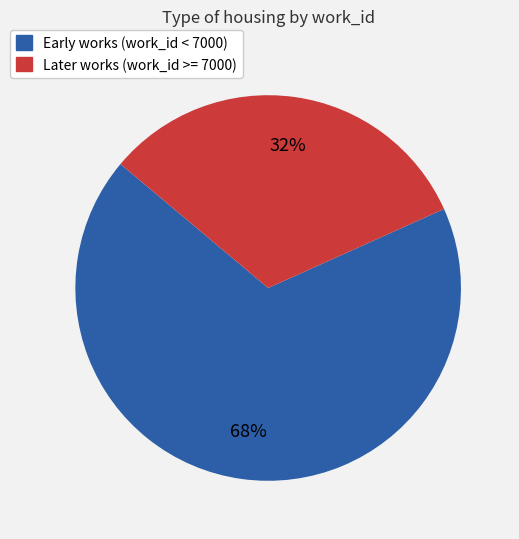

Does any single category account for the majority?

Yes